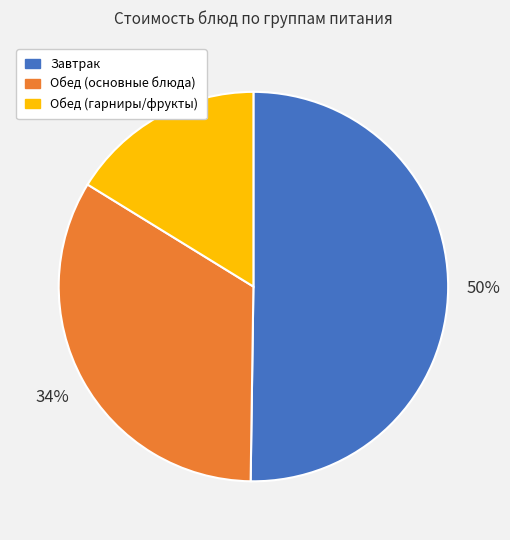

To the nearest percent, what percentage of the pie is Завтрак?

50%